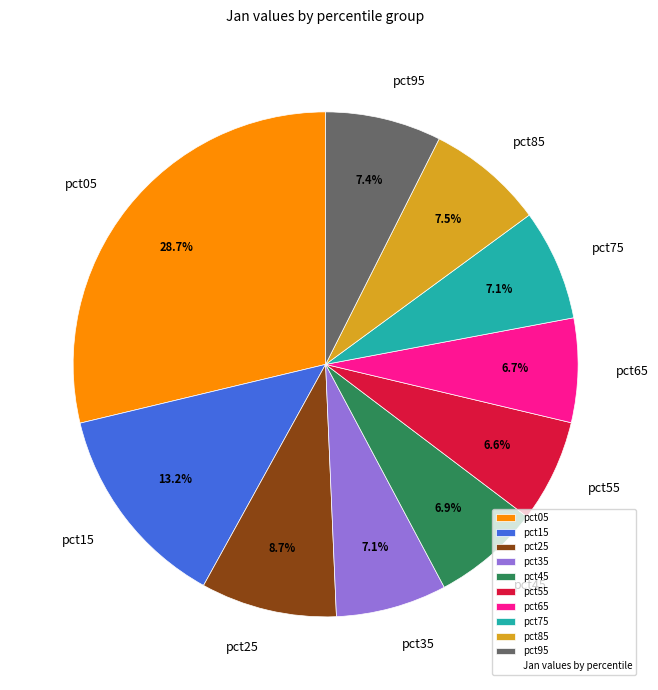

Between pct65 and pct05, which is larger?

pct05